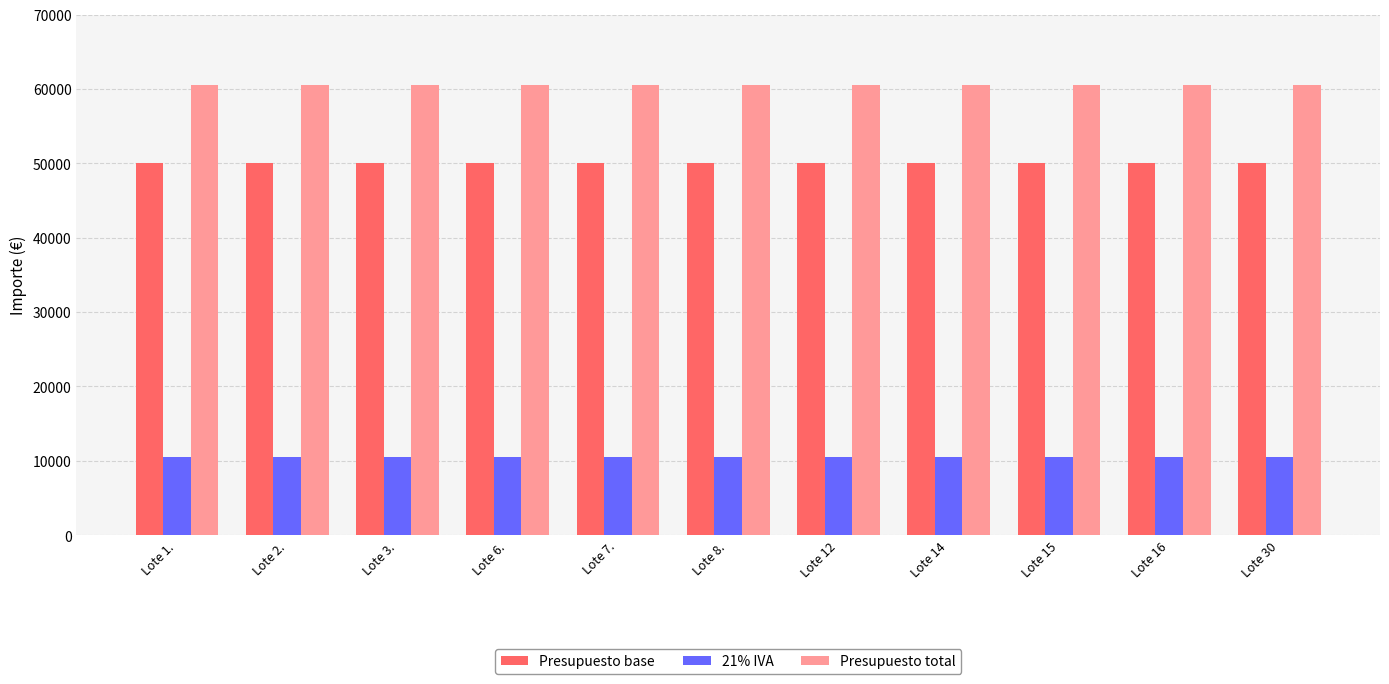

What is the value of the Presupuesto total bar at the 7th from the left?

60500